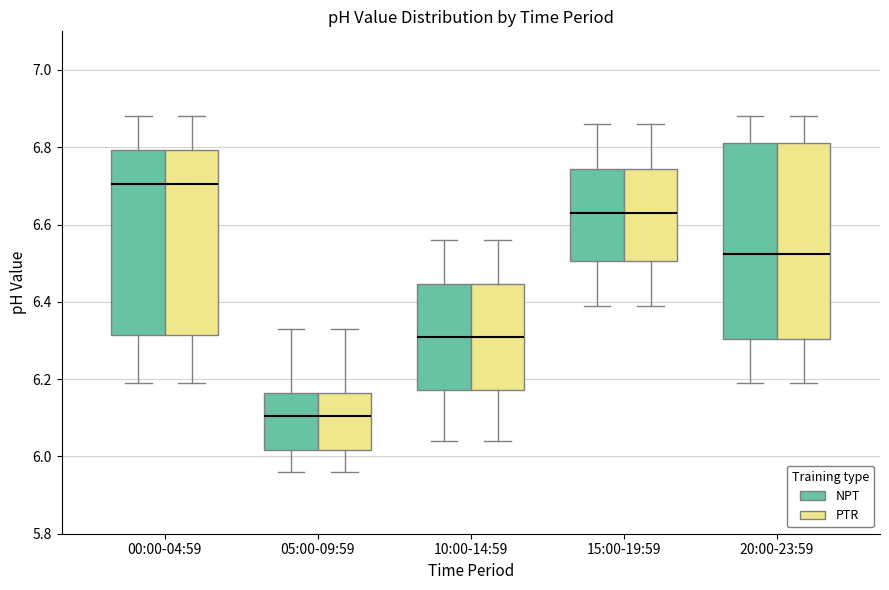

Reading left to right, read every box against the y-axis: the position of its median line, the range the box covers, and the ends of its whiskers. The values are not printed on the chart, so give them approximately, as read against the axis.

00:00-04:59 (NPT): median 6.70, box 6.32 to 6.80, whiskers 6.20 to 6.88
00:00-04:59 (PTR): median 6.70, box 6.32 to 6.80, whiskers 6.20 to 6.88
05:00-09:59 (NPT): median 6.10, box 6.02 to 6.16, whiskers 5.96 to 6.34
05:00-09:59 (PTR): median 6.10, box 6.02 to 6.16, whiskers 5.96 to 6.34
10:00-14:59 (NPT): median 6.32, box 6.18 to 6.44, whiskers 6.04 to 6.56
10:00-14:59 (PTR): median 6.32, box 6.18 to 6.44, whiskers 6.04 to 6.56
15:00-19:59 (NPT): median 6.64, box 6.50 to 6.74, whiskers 6.40 to 6.86
15:00-19:59 (PTR): median 6.64, box 6.50 to 6.74, whiskers 6.40 to 6.86
20:00-23:59 (NPT): median 6.52, box 6.30 to 6.82, whiskers 6.20 to 6.88
20:00-23:59 (PTR): median 6.52, box 6.30 to 6.82, whiskers 6.20 to 6.88